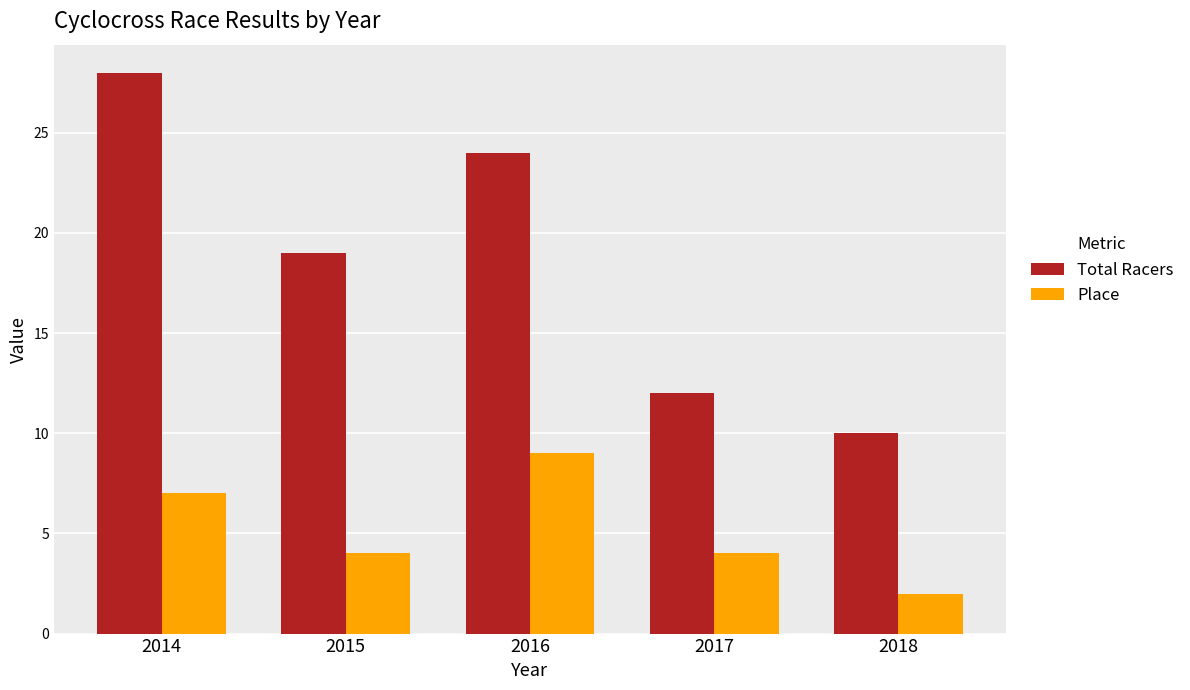

Count the number of categories in the chart.

5